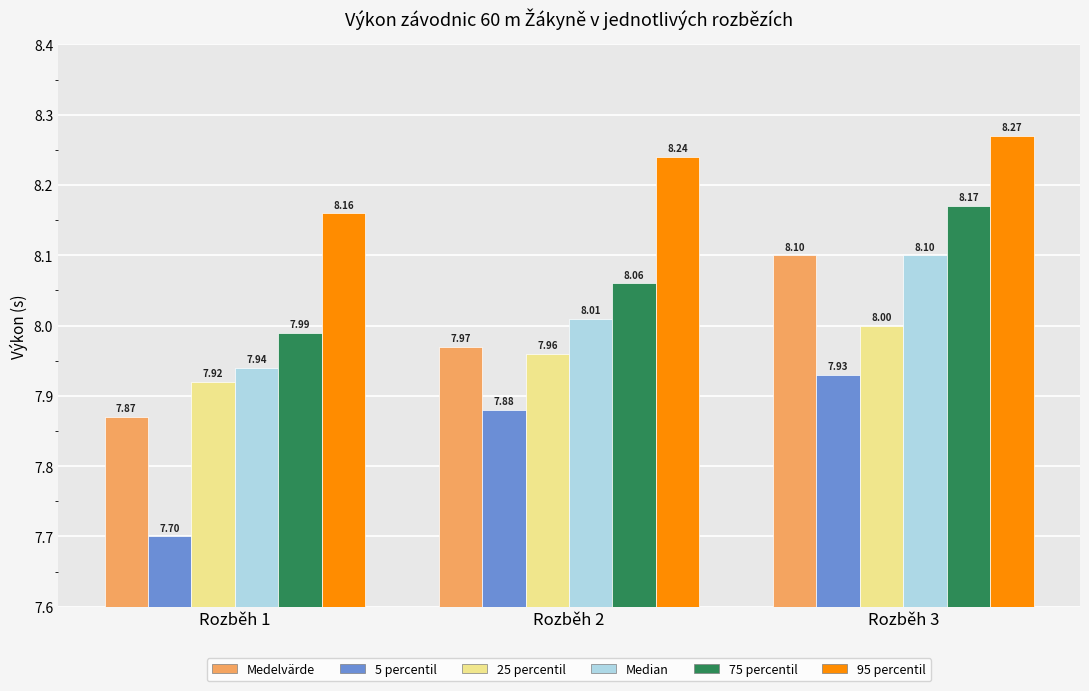

List the labels in order of Median value, smallest first.

Rozběh 1, Rozběh 2, Rozběh 3